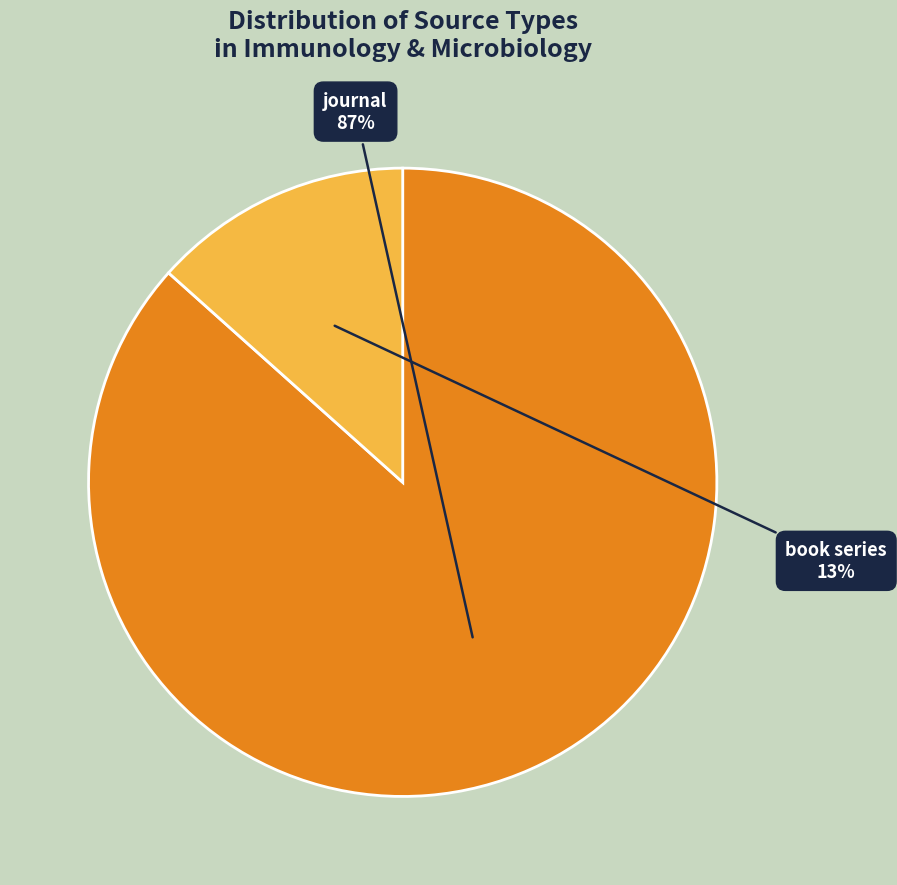

What percentage is the book series slice, to the nearest percent?

13%